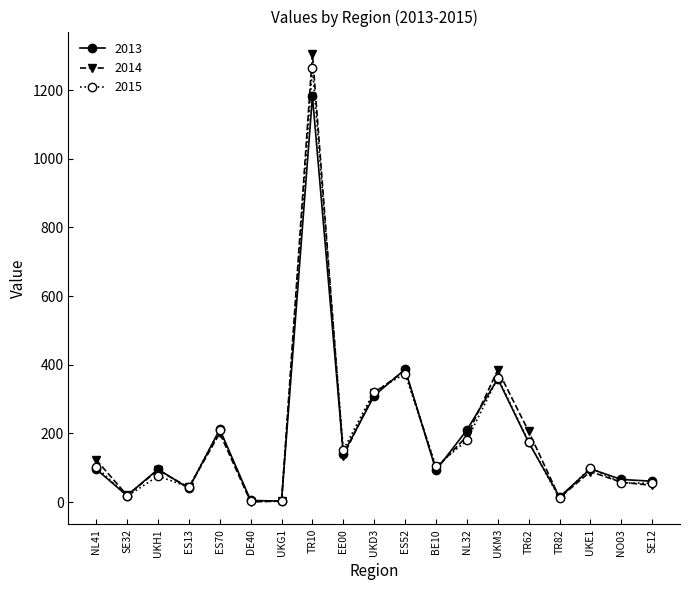

How many data points in 2014 are less than 98?

9